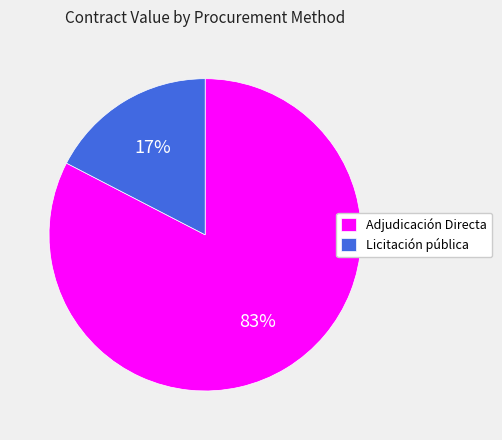

To the nearest percent, what is the average slice percentage?

50%